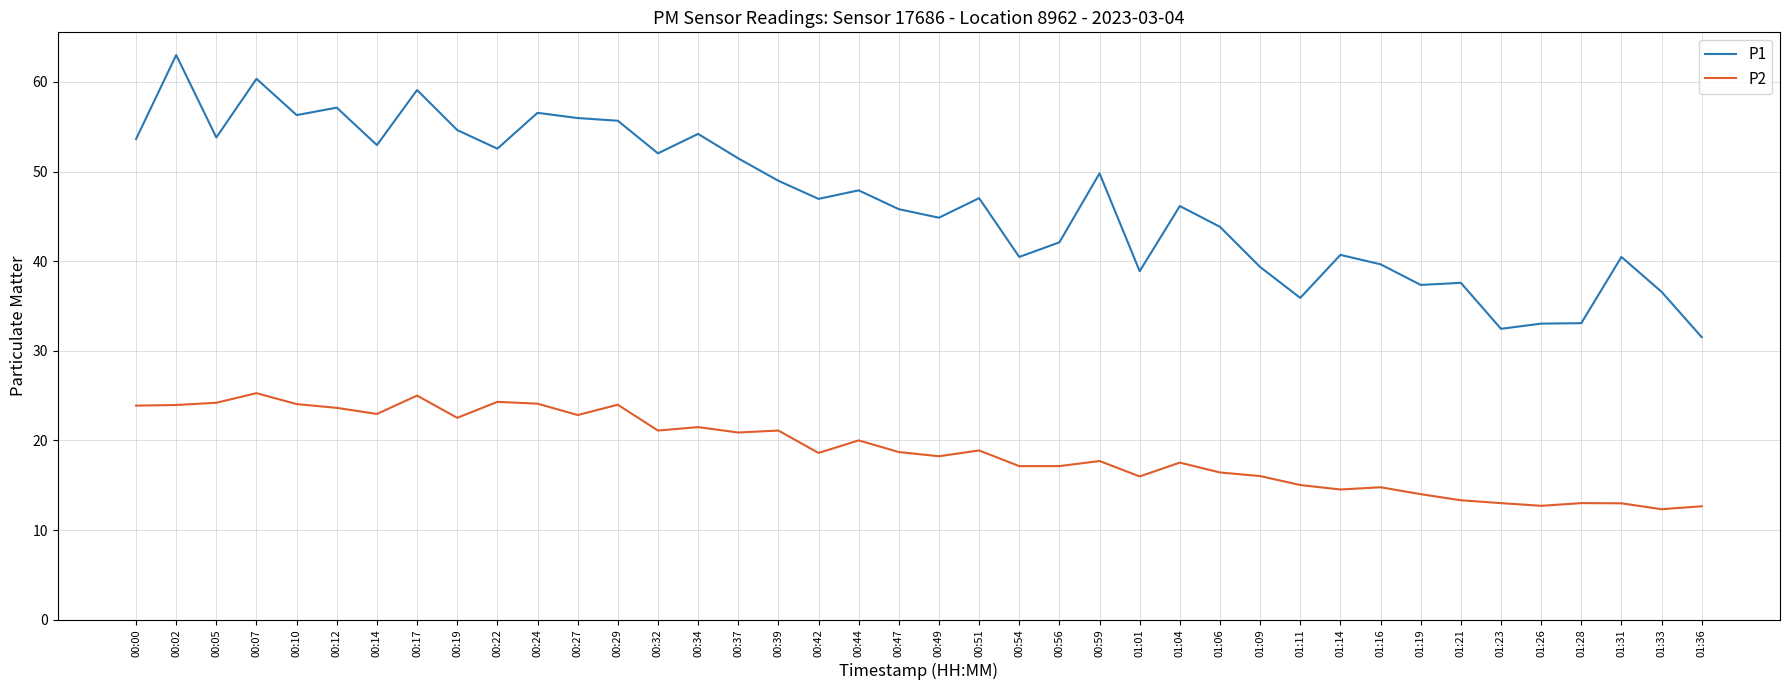

Rank the series by their average value, from highest to lowest.

P1, P2